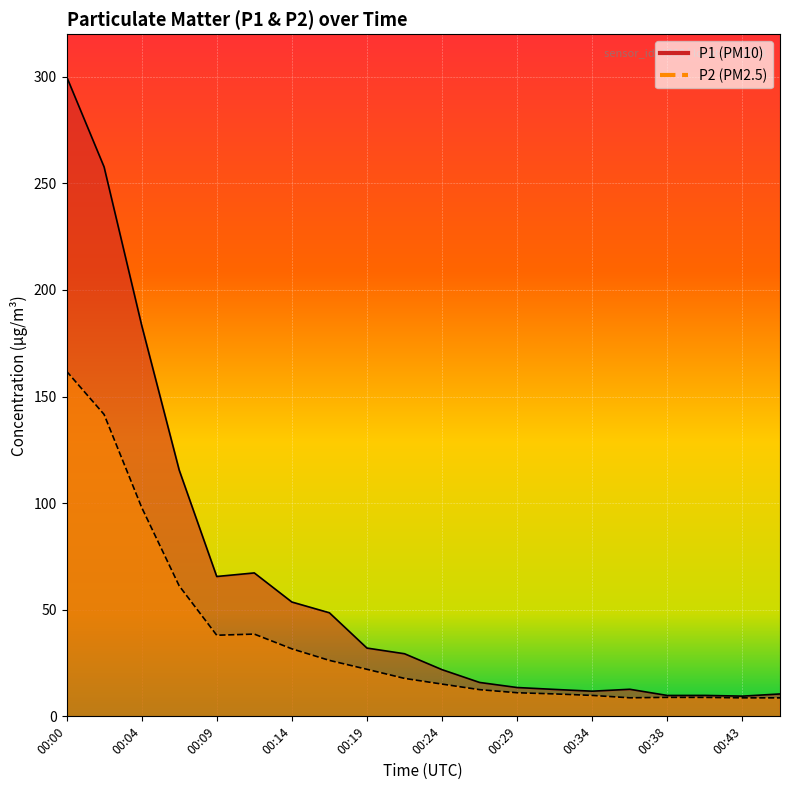

True or false: P2 and P1 intersect in this chart.

False